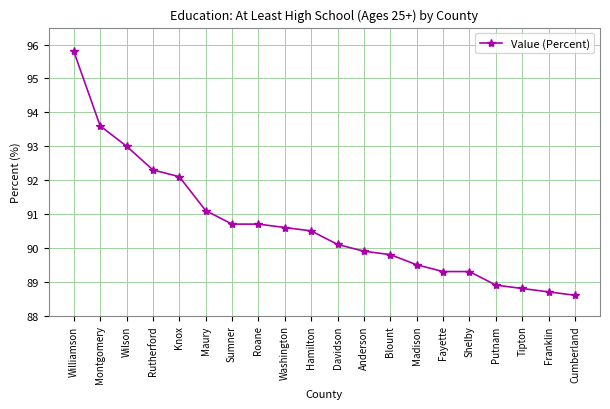

What is the sum of the values at Putnam and Rutherford?

181.2